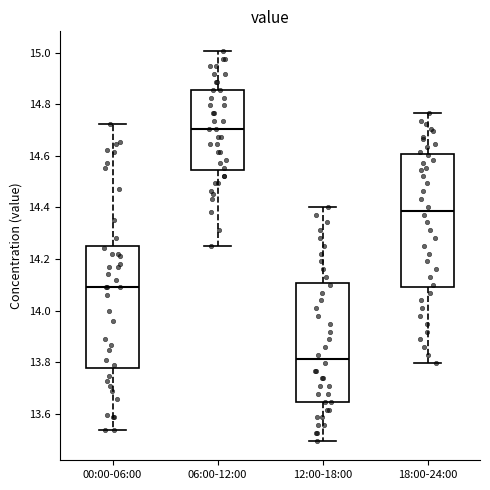

Reading left to right, transcribe this box plot: for each box, give where its median line is, the range the box spans, and where its two whiskers end, as read against the y-axis. The values are not printed on the chart, so give them approximately, as read against the axis.

00:00-06:00: median 14.10, box 13.78 to 14.26, whiskers 13.54 to 14.72
06:00-12:00: median 14.70, box 14.54 to 14.86, whiskers 14.26 to 15.00
12:00-18:00: median 13.82, box 13.64 to 14.10, whiskers 13.50 to 14.40
18:00-24:00: median 14.38, box 14.10 to 14.60, whiskers 13.80 to 14.76